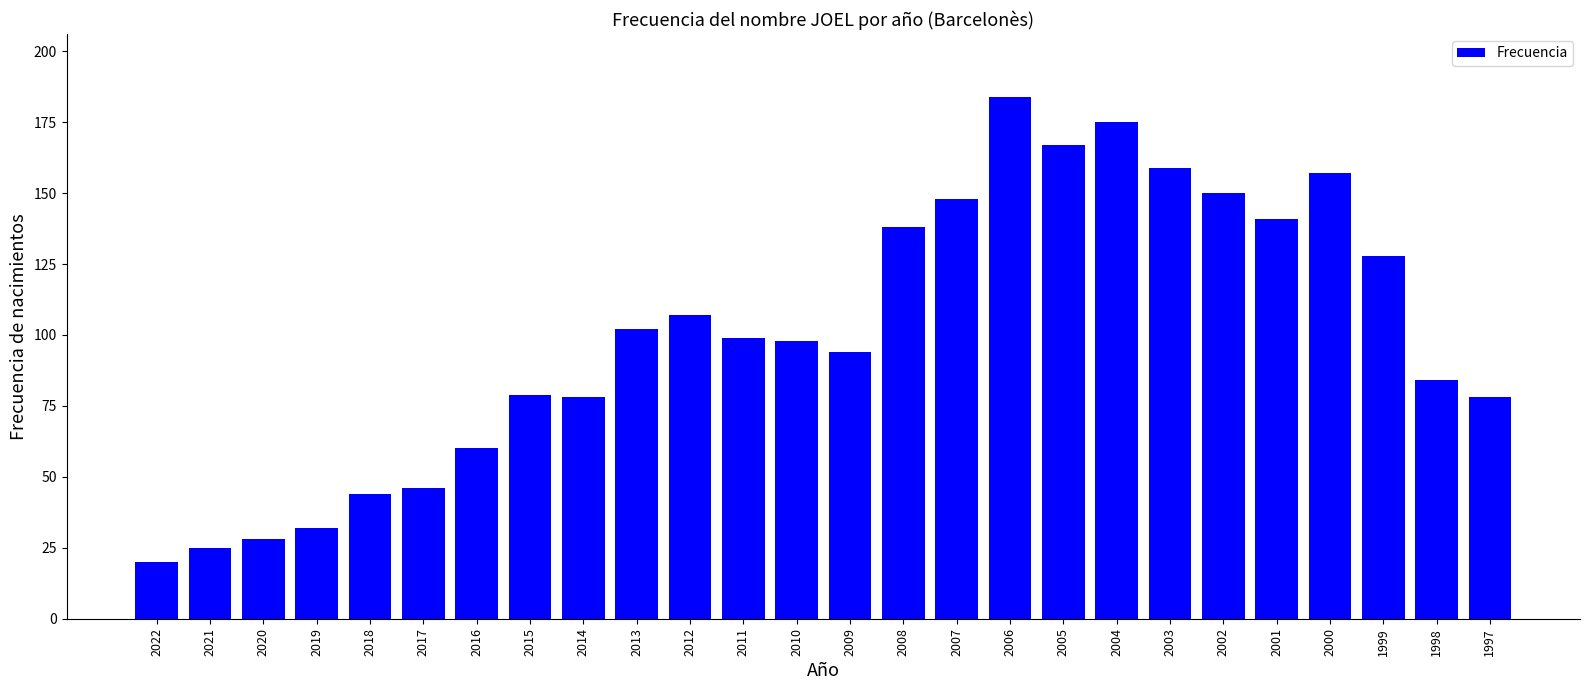

What is the change in value from 2014 to 2011?

+21